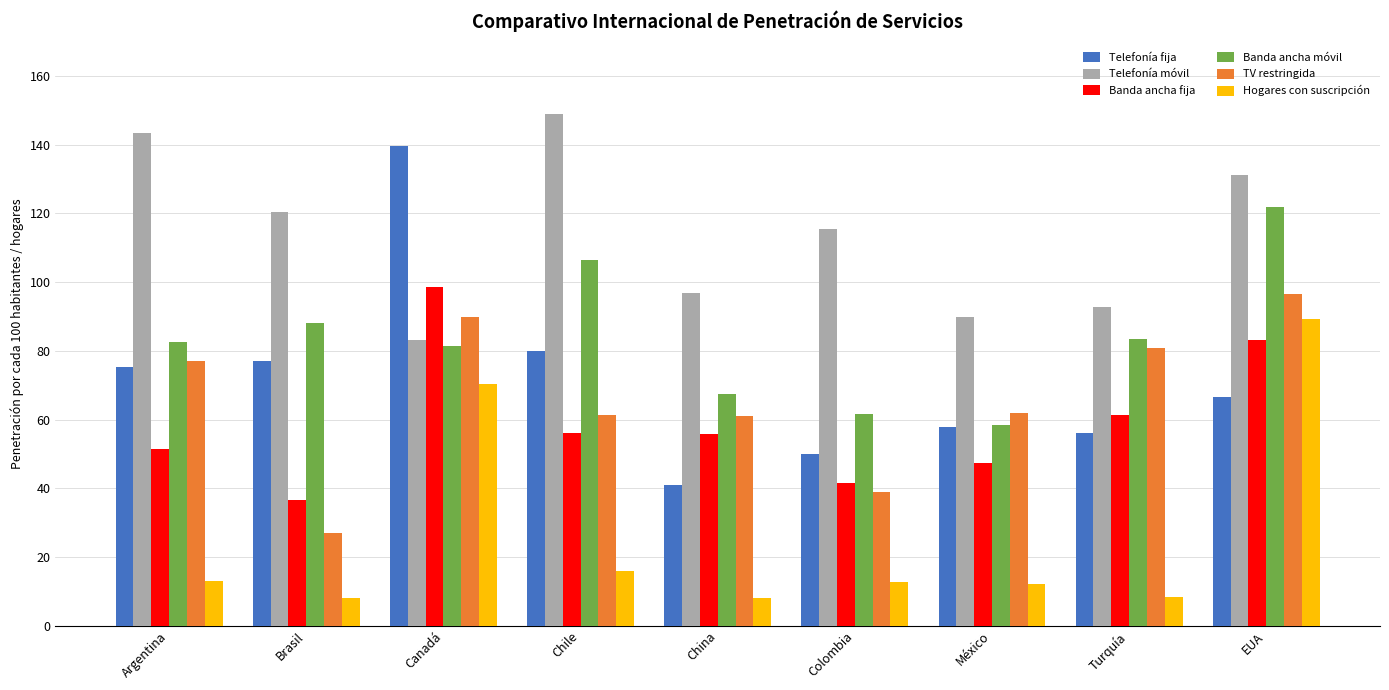

Rank the series at China from lowest to highest value.

Hogares con suscripción, Telefonía fija, Banda ancha fija, TV restringida, Banda ancha móvil, Telefonía móvil